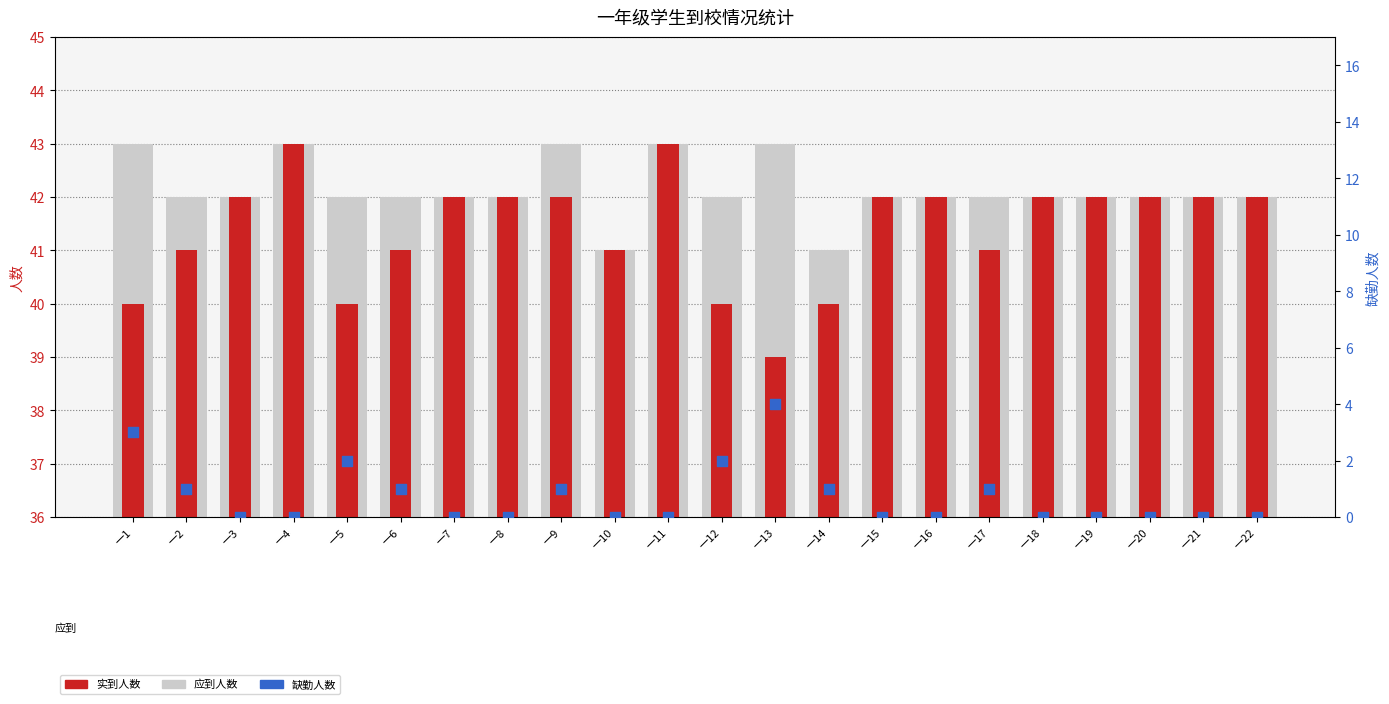

At how many categories does at least one series exceed 23?

22